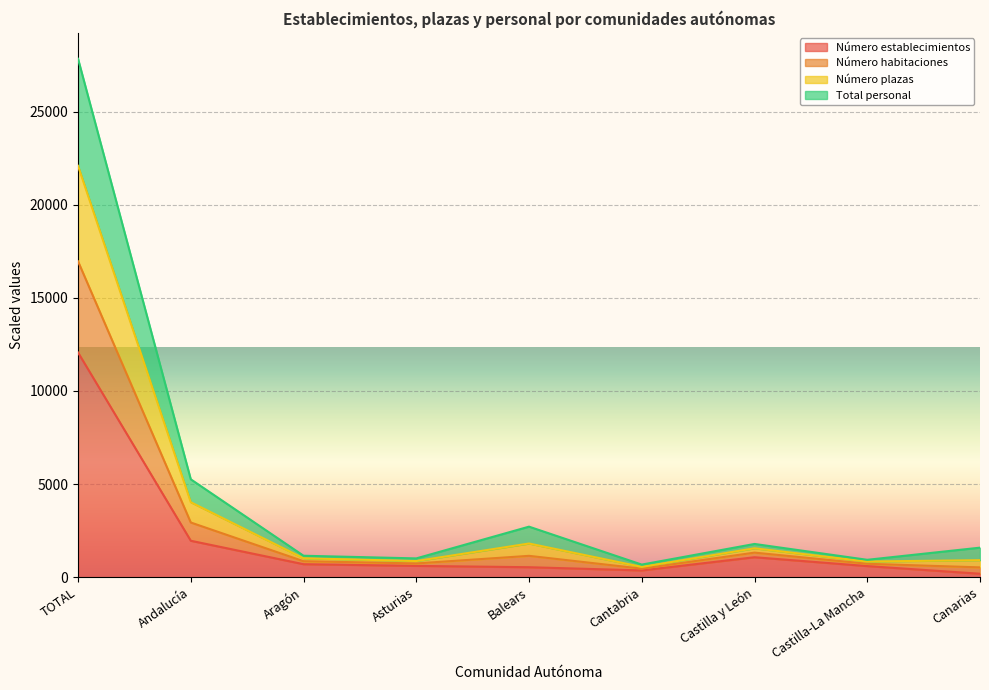

Is it true that Número establecimientos equals 596.0 at Castilla-La Mancha?

True